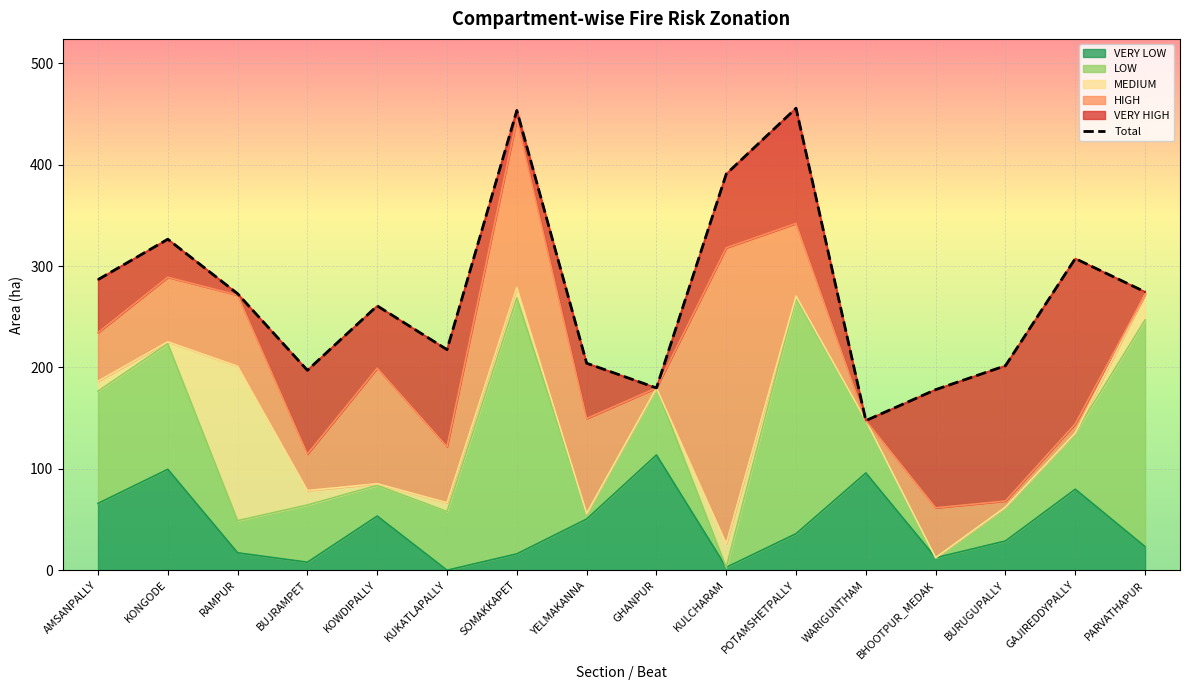

How many points are higher than both their immediate neighbors (excluding endpoints)?

5